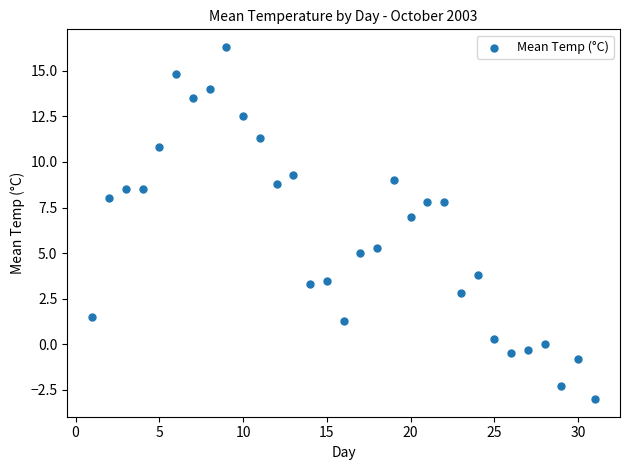

What Y value in the scatter plot is closest to 6?

5.3